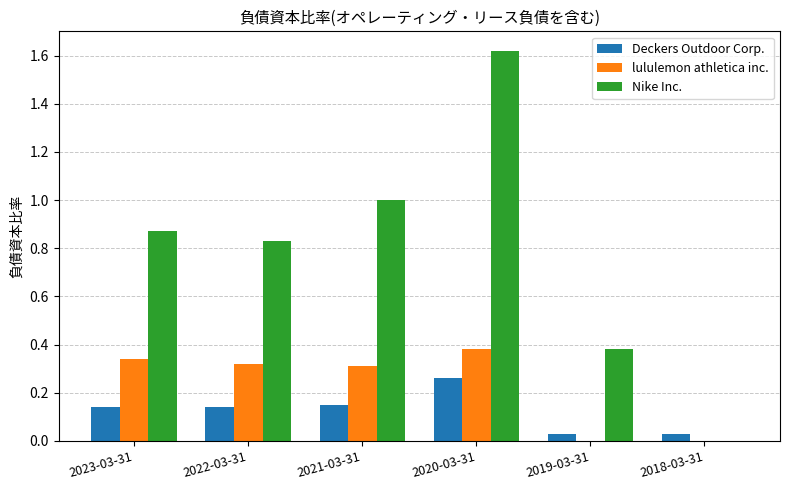

Which series has the largest total across all categories?

Nike Inc.